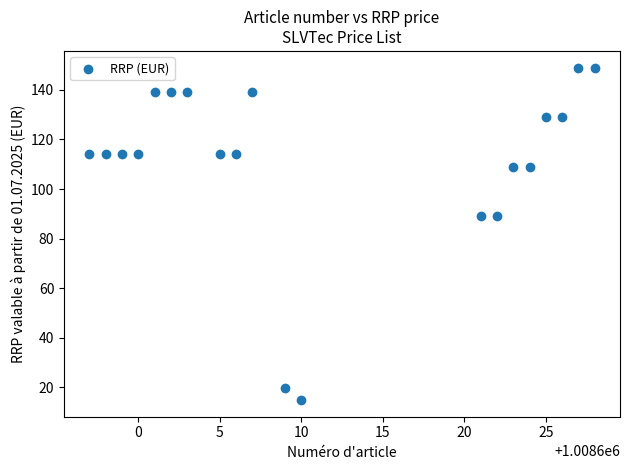

What is the range of Y values (max minus min)?

134.1